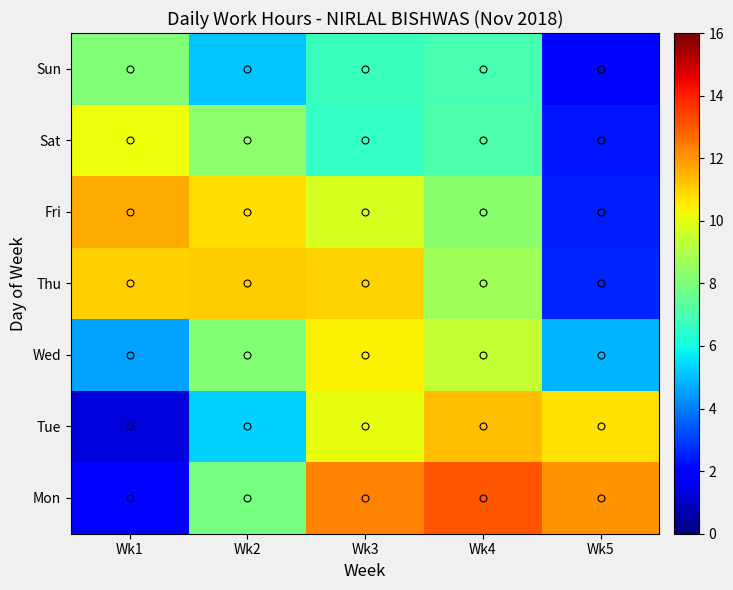

List the series in order of their peak value, highest first.

Mon, Fri, Tue, Thu, Wed, Sat, Sun